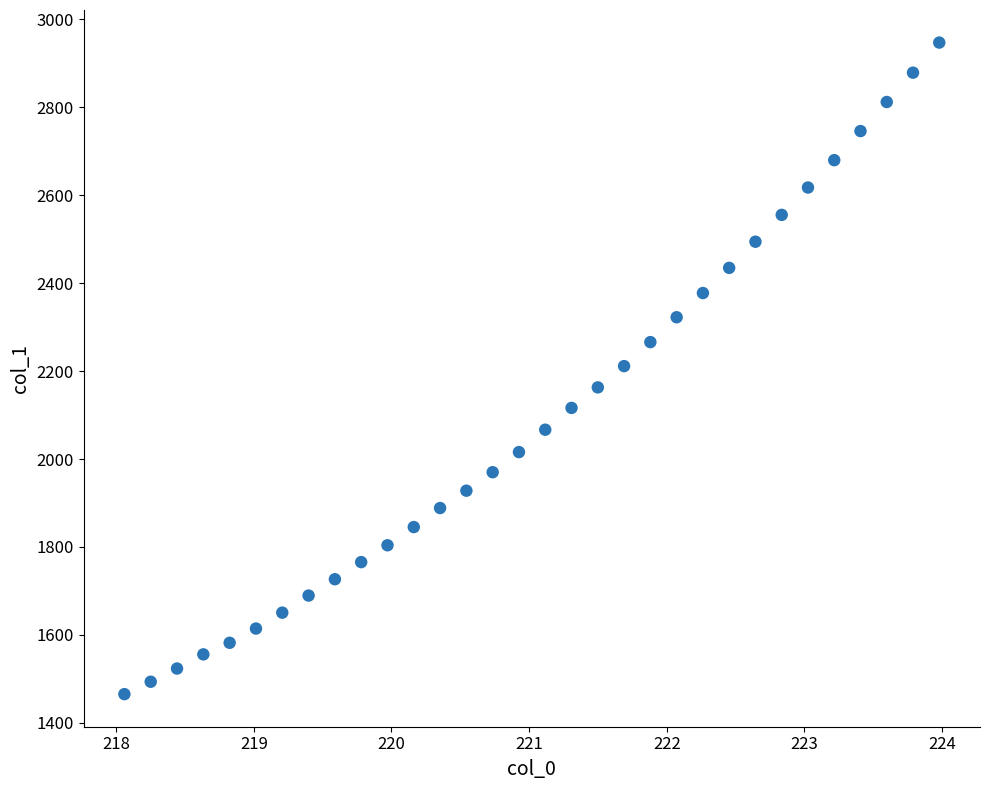

What is the range of X values (max minus min)?

5.9